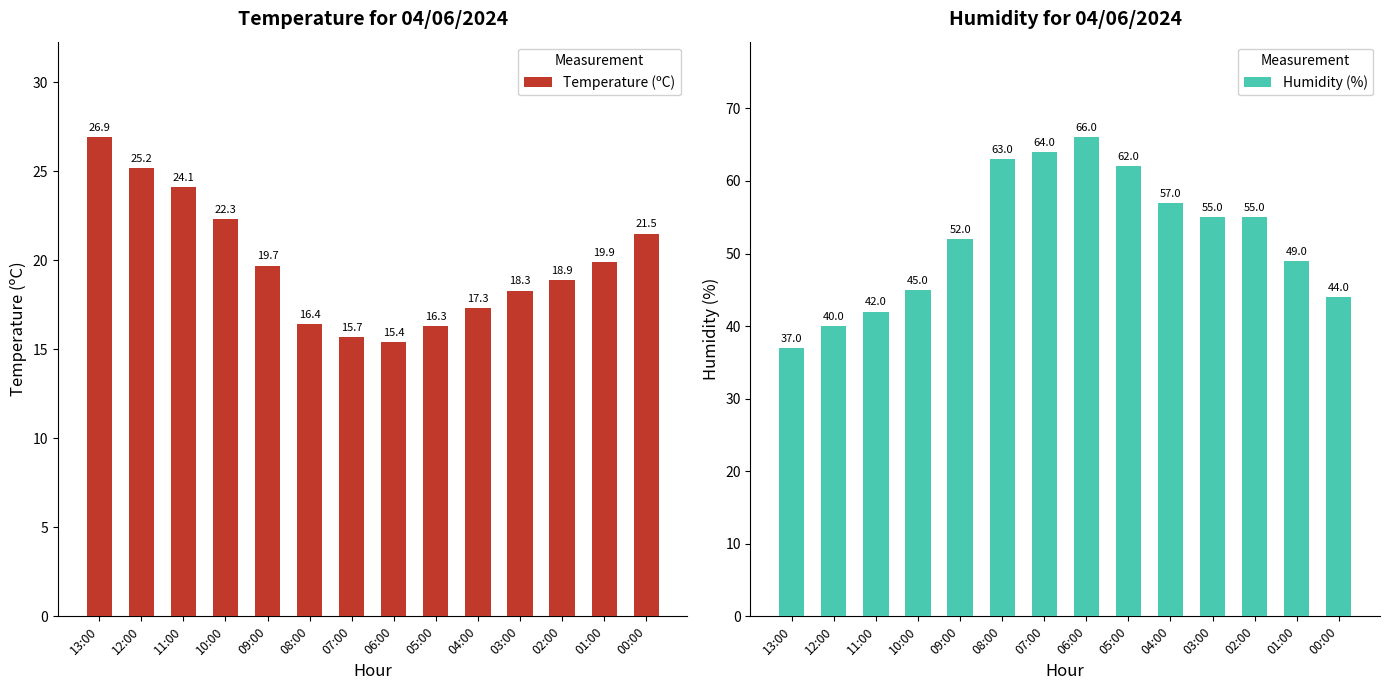

The Temperature (ºC) series shows 9.2 at 00:00. True or false?

False